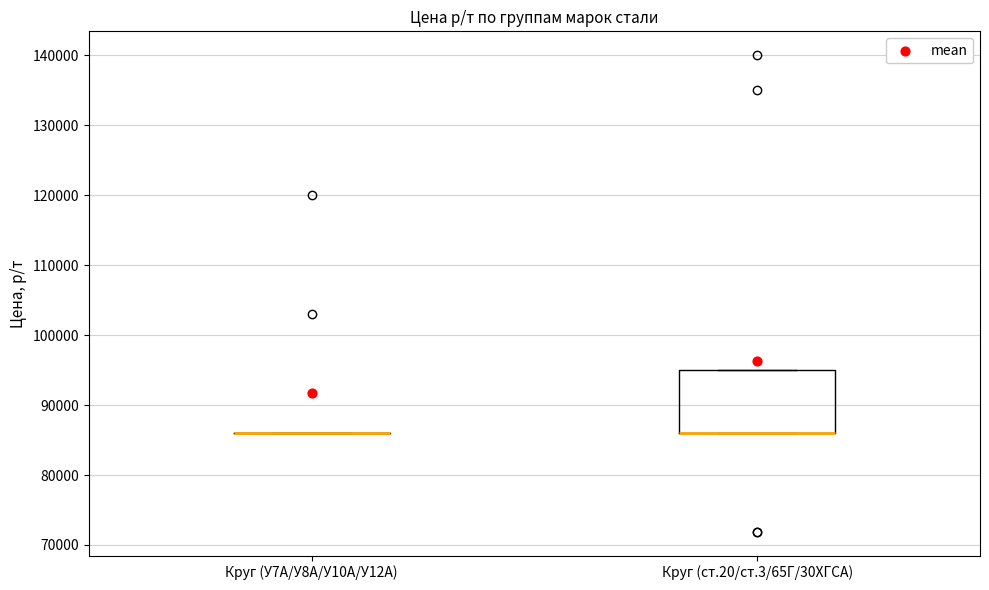

Reading left to right, transcribe this box plot: for each box, give where its median line is, the range the box spans, and where its two whiskers end, as read against the y-axis. The values are not printed on the chart, so give them approximately, as read against the axis.

Круг (У7А/У8А/У10А/У12А): box collapsed to a line at 86000, whiskers 86000 to 86000
Круг (ст.20/ст.3/65Г/30ХГСА): median 86000 (drawn on the box's lower edge), box 86000 to 95000, whiskers 86000 to 95000